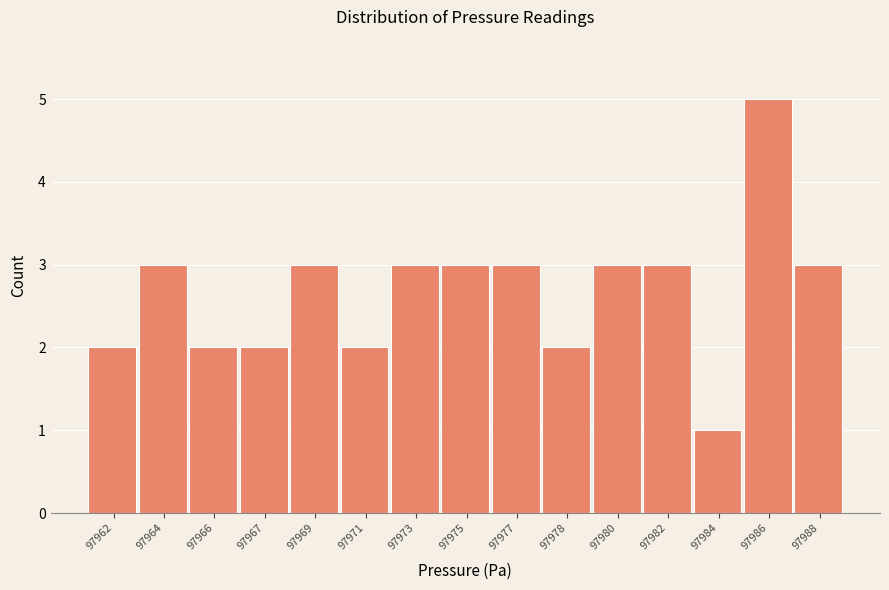

Reading left to right, list all the values displayed in this chart.

2	3	2	2	3	2	3	3	3	2	3	3	1	5	3